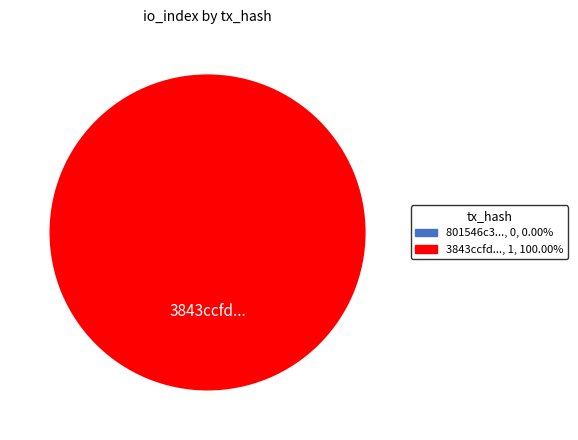

How many slices are in this pie chart?

2